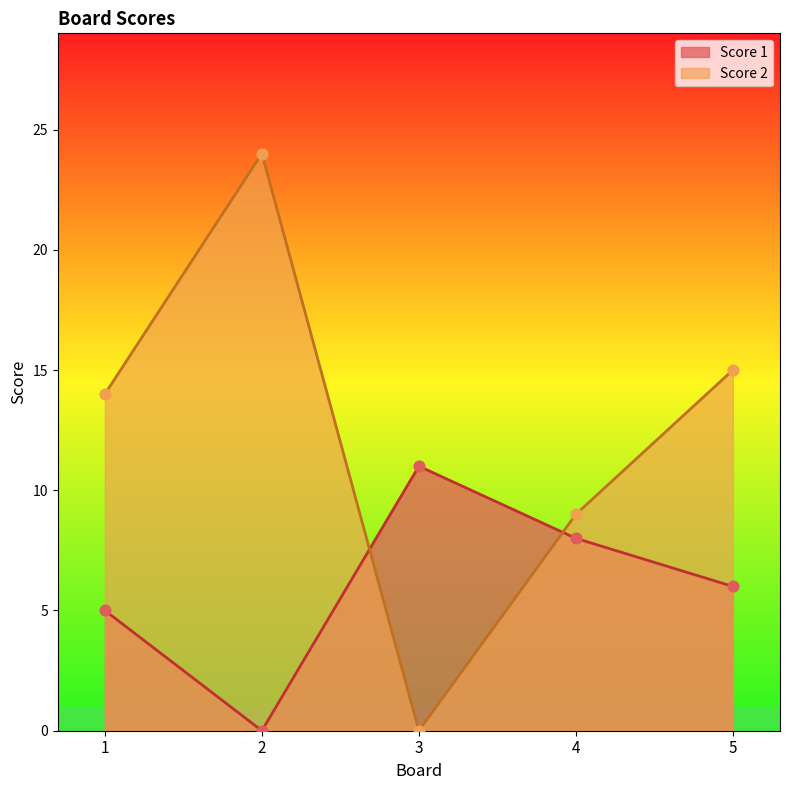

Which series reaches the minimum Y coordinate?

Score 1